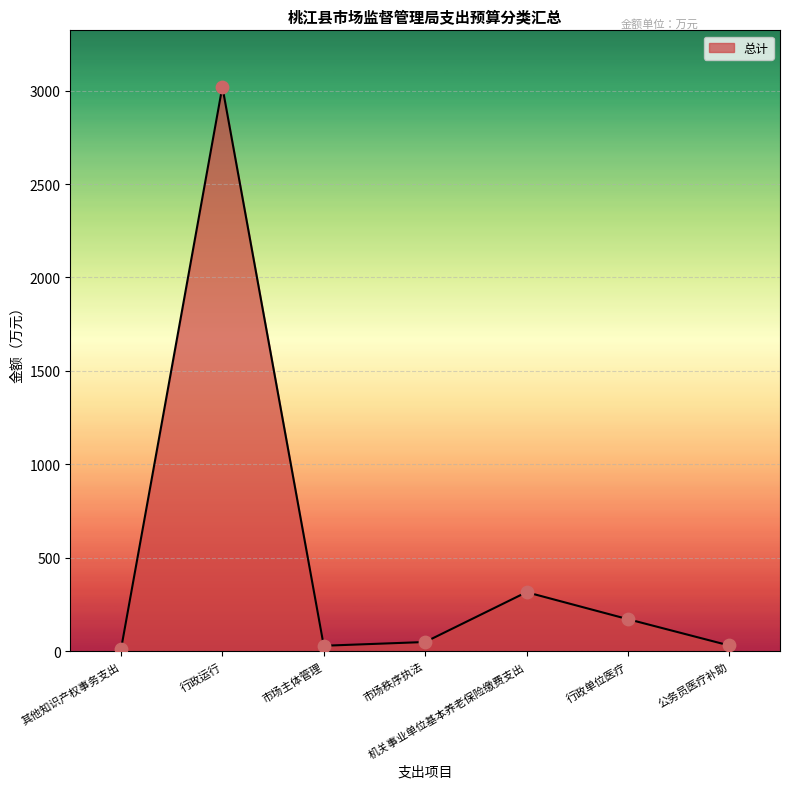

Between 行政单位医疗 and 行政运行, which is larger?

行政运行